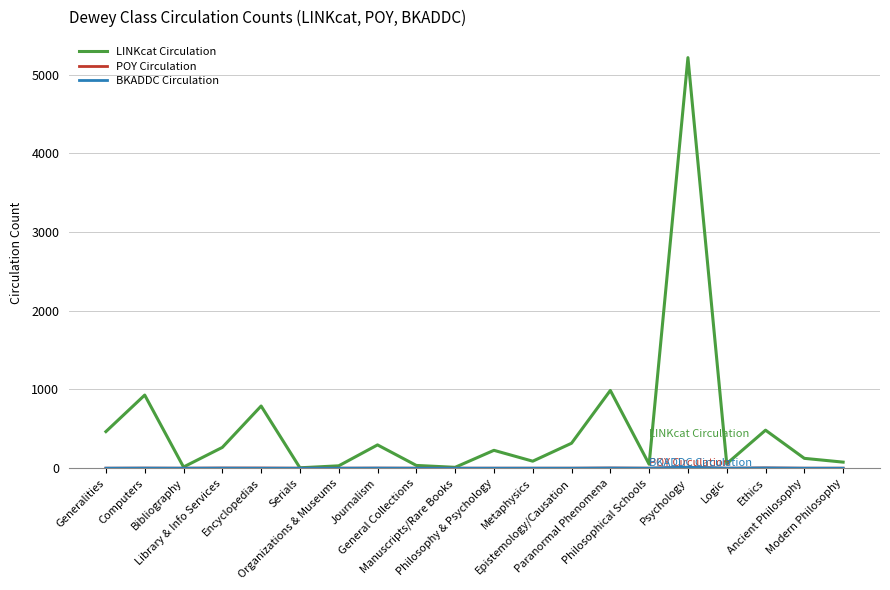

Which series has the largest total across all categories?

LINKcat Circulation